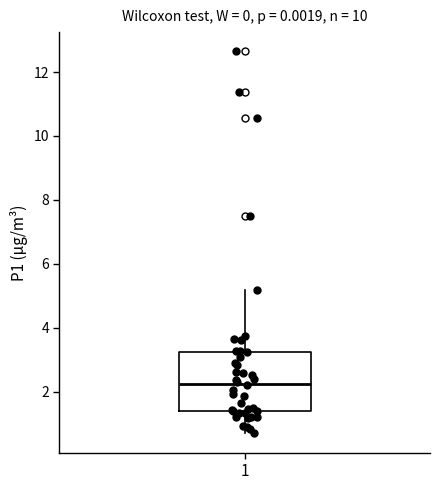

Transcribe this box plot: give where the median line is, the range the box spans, and where the two whiskers end, as read against the y-axis. The values are not printed on the chart, so give them approximately, as read against the axis.

median 2.2, box 1.4 to 3.2, whiskers 0.8 to 5.2